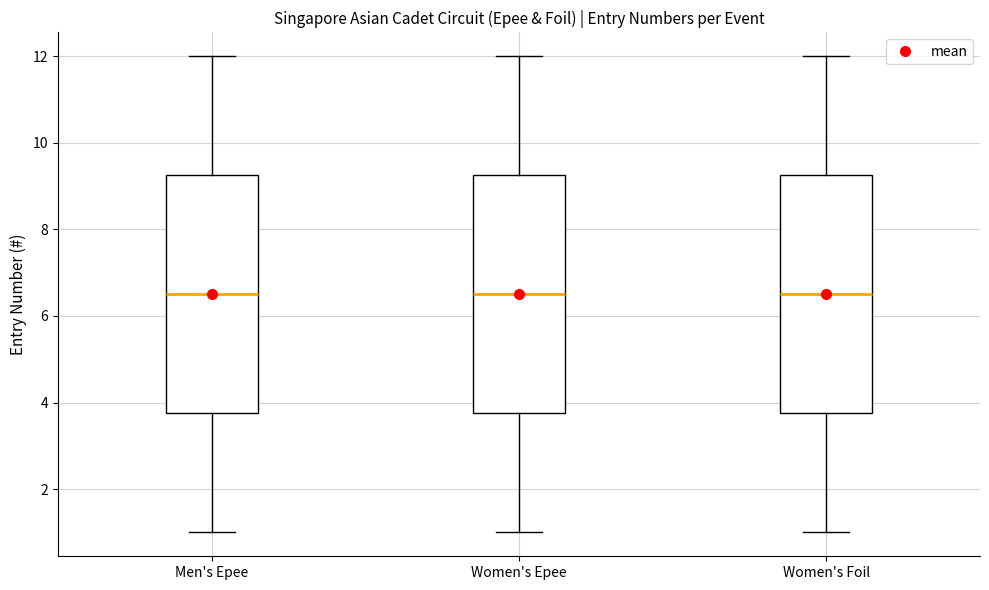

Reading left to right, transcribe this box plot: for each box, give where its median line is, the range the box spans, and where its two whiskers end, as read against the y-axis. The values are not printed on the chart, so give them approximately, as read against the axis.

Men's Epee: median 6.6, box 3.8 to 9.2, whiskers 1.0 to 12.0
Women's Epee: median 6.6, box 3.8 to 9.2, whiskers 1.0 to 12.0
Women's Foil: median 6.6, box 3.8 to 9.2, whiskers 1.0 to 12.0